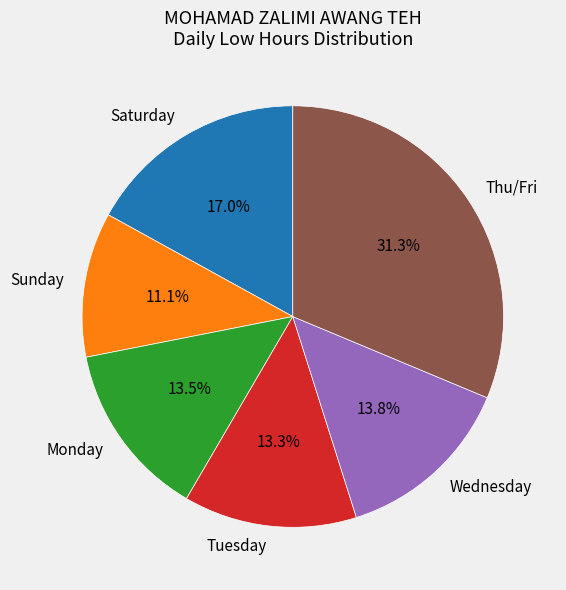

Which has a higher value, Sunday or Thu/Fri?

Thu/Fri